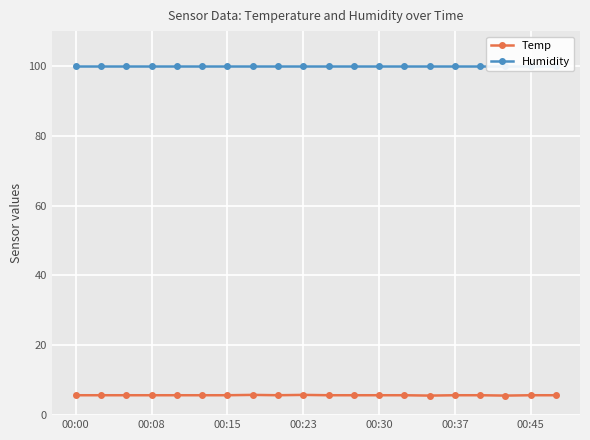

True or false: Temp has a value of 5.7 at 11.

True